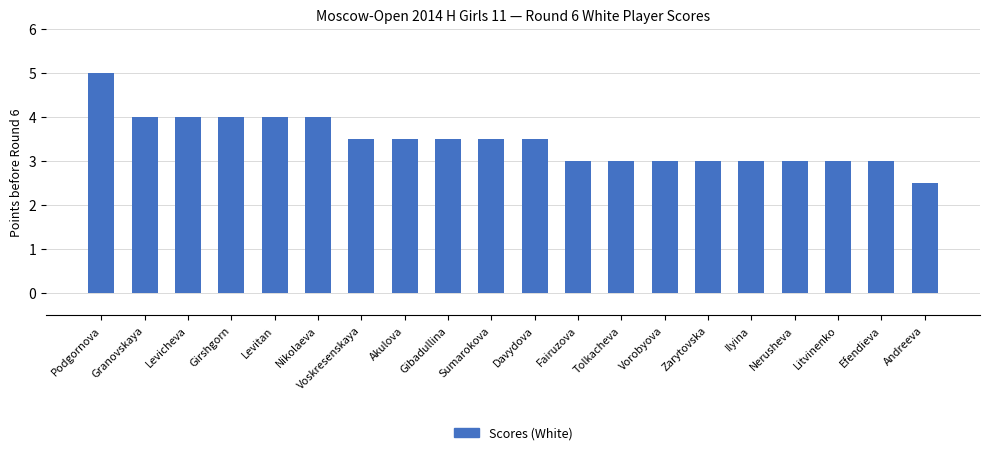

How many bars are there in total?

20